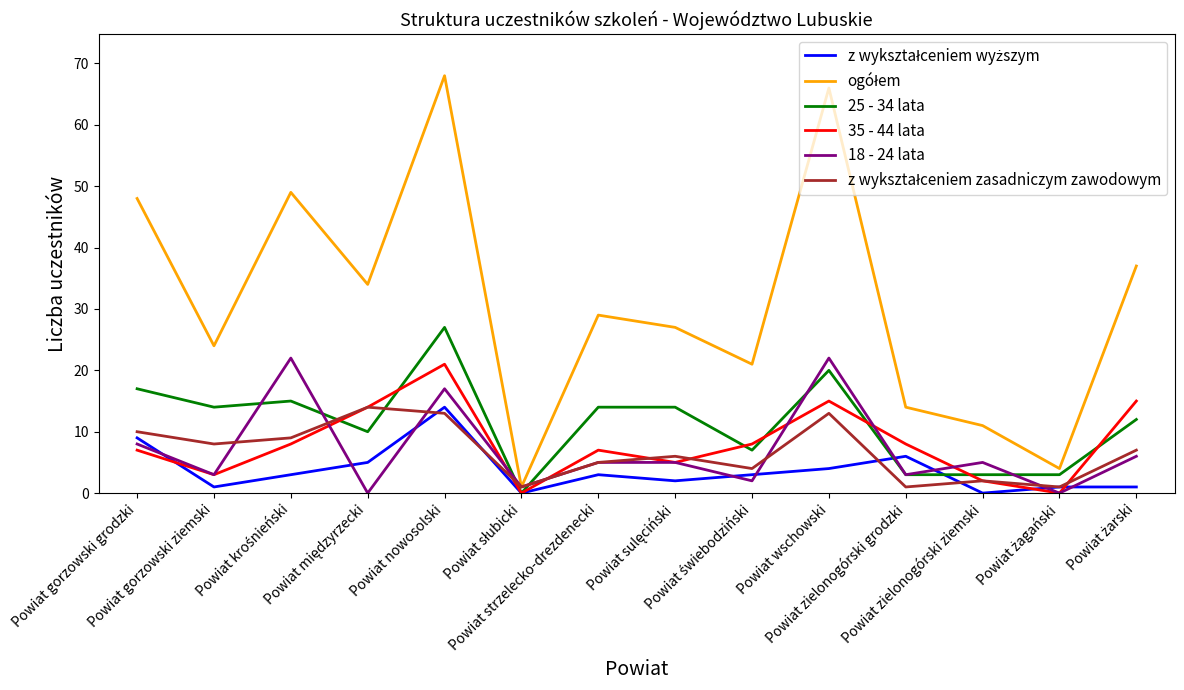

Which series has the widest spread of values?

ogółem